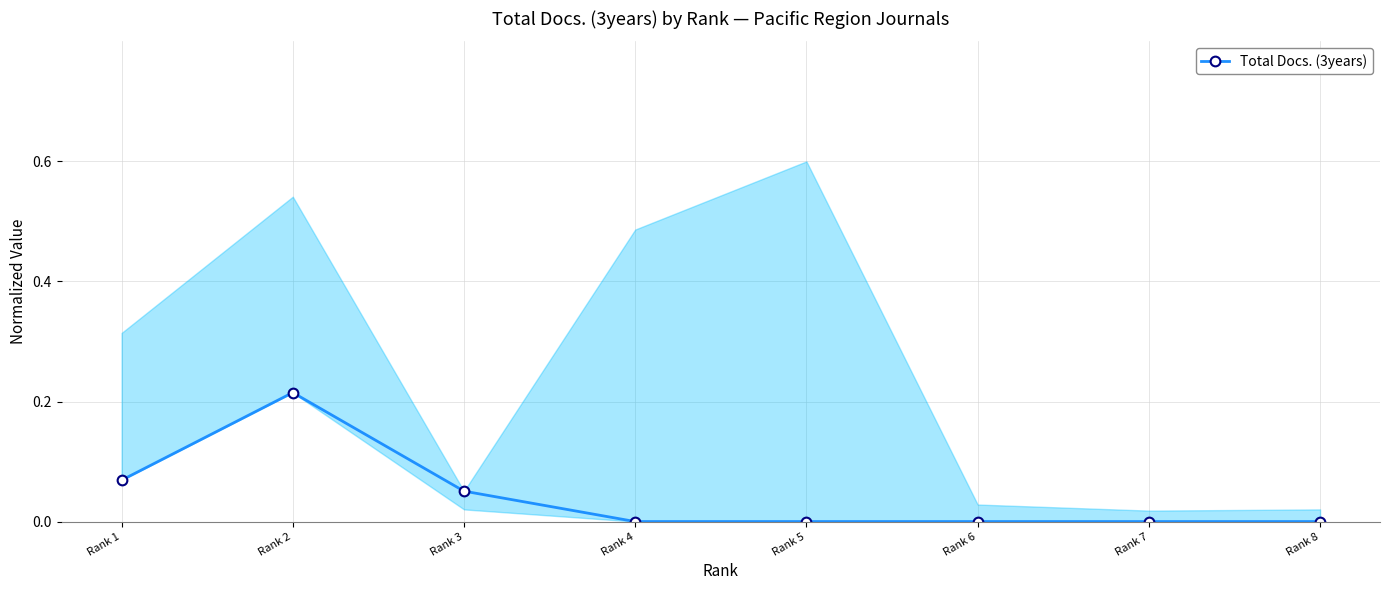

Which has a higher value, Rank 4 or Rank 7?

Rank 4